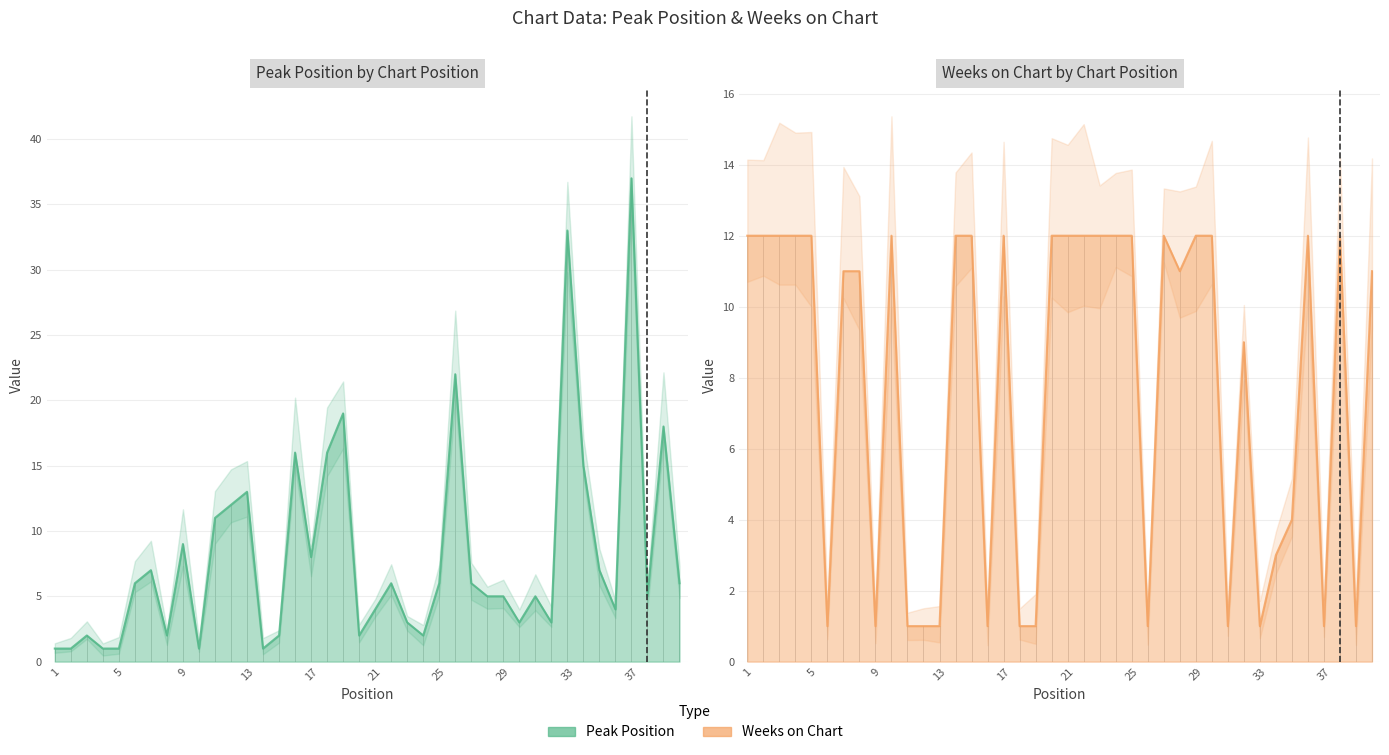

Which series has the widest spread of values?

Peak Position